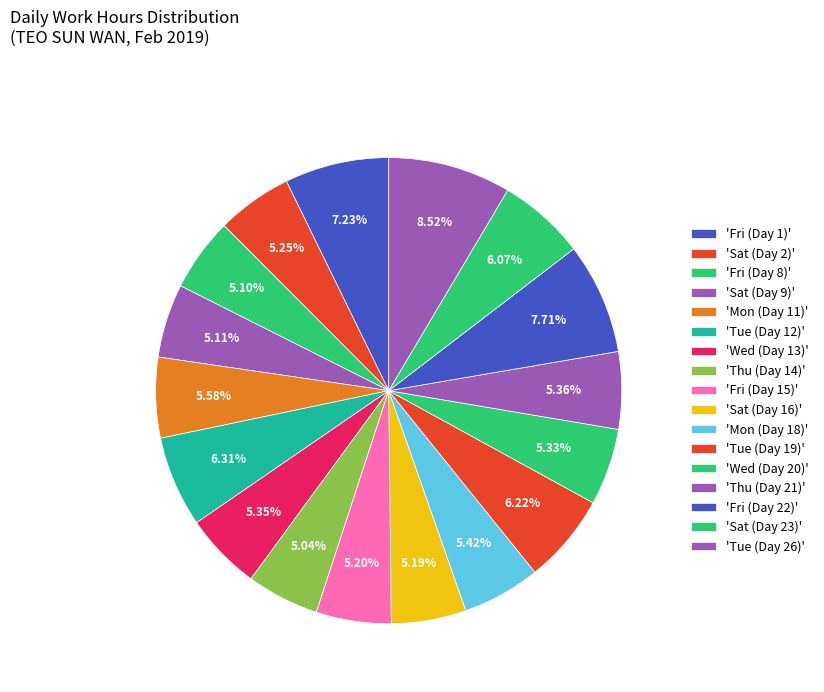

How many slices are in this pie chart?

17